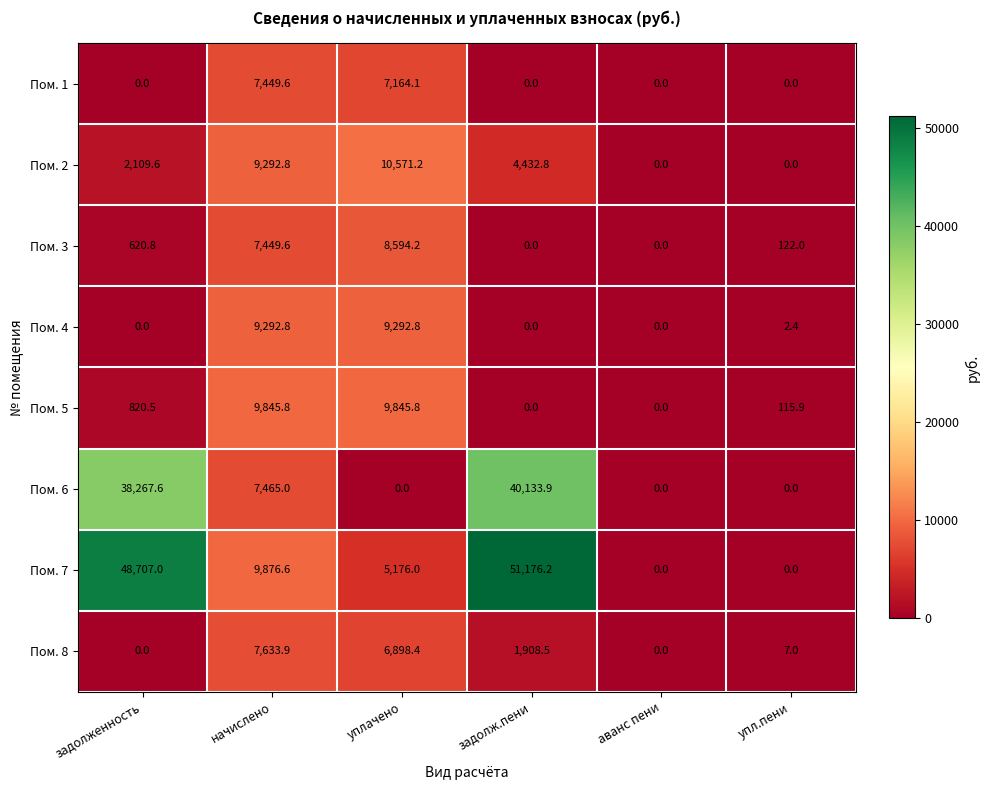

Which series has the widest spread of values?

Пом. 7